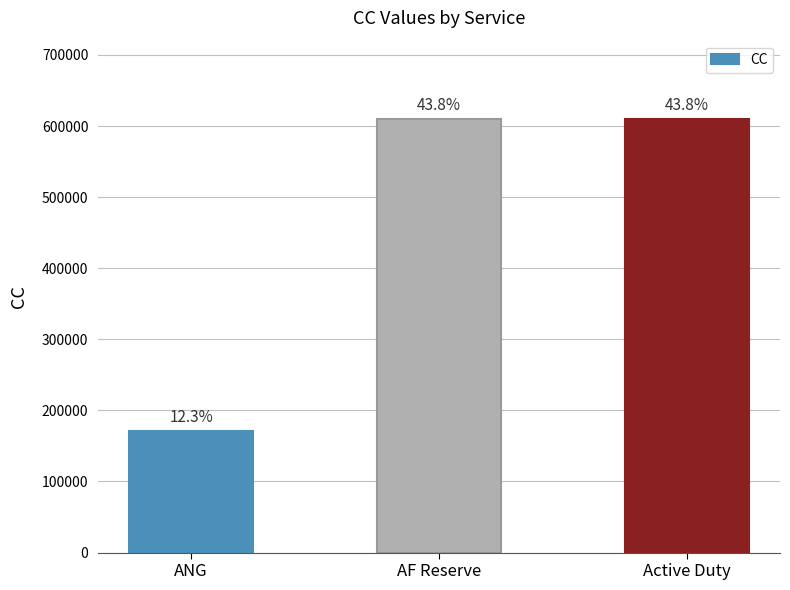

Does the chart contain any negative values?

No